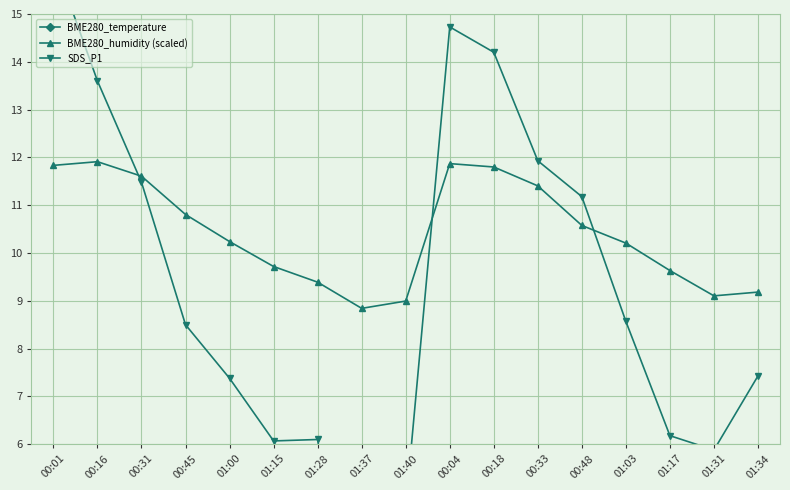

Which series has the largest total across all categories?

BME280_temperature